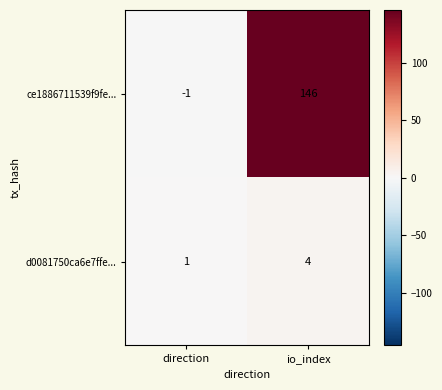

At which label is d0081750ca6e7ffe... closest to 2?

direction